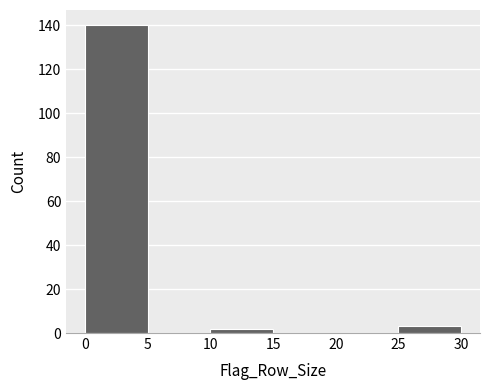

Reading left to right, transcribe this chart: for each bar, give the range it covers on the x-axis and its height. The values are not printed on the chart, so give them approximately, as read against the axis.

0 to 5: 140
5 to 10: 0
10 to 15: 2
15 to 20: 0
20 to 25: 0
25 to 30: 4